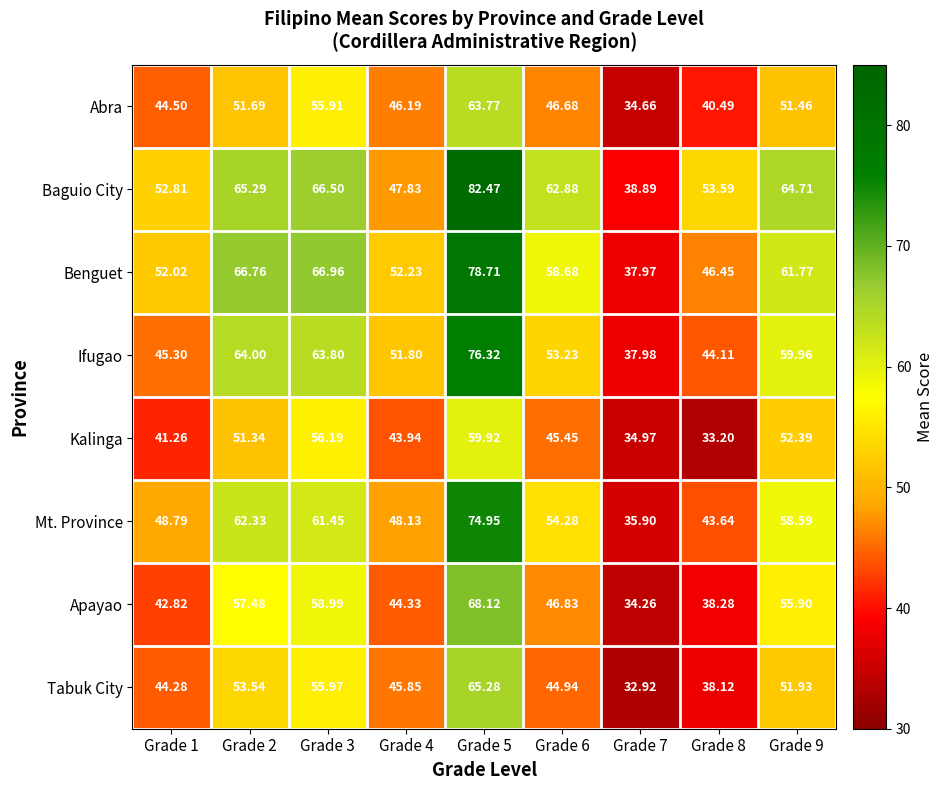

Which series has the widest spread of values?

Baguio City